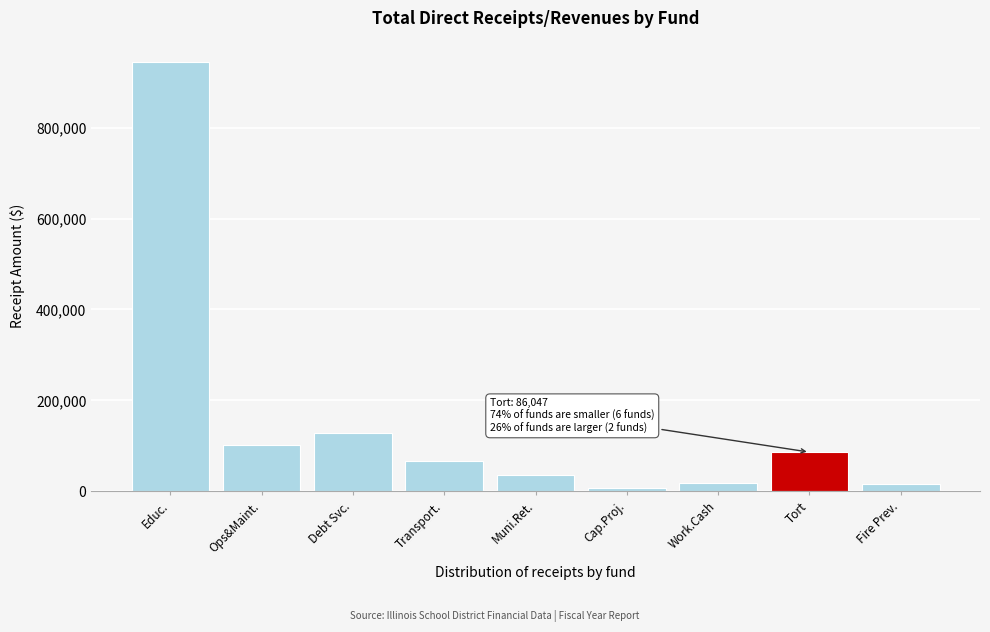

What is the change in value from Educ. to Debt Svc.?

-816196